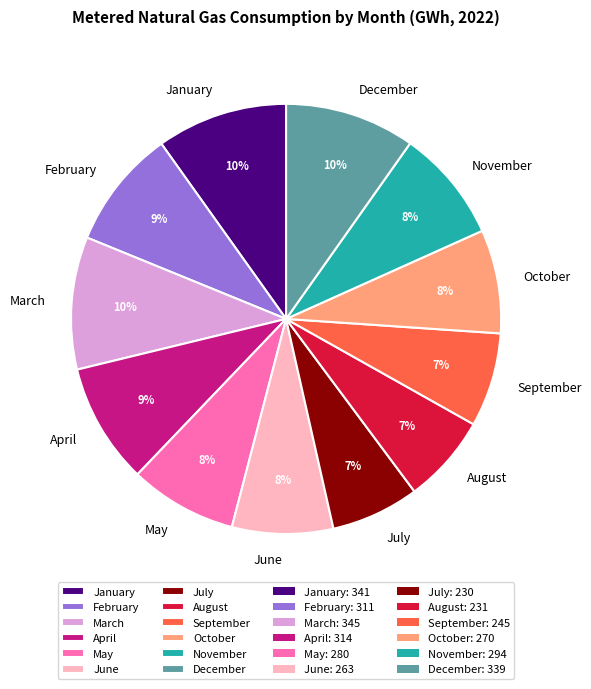

Count the number of slices in the pie.

12